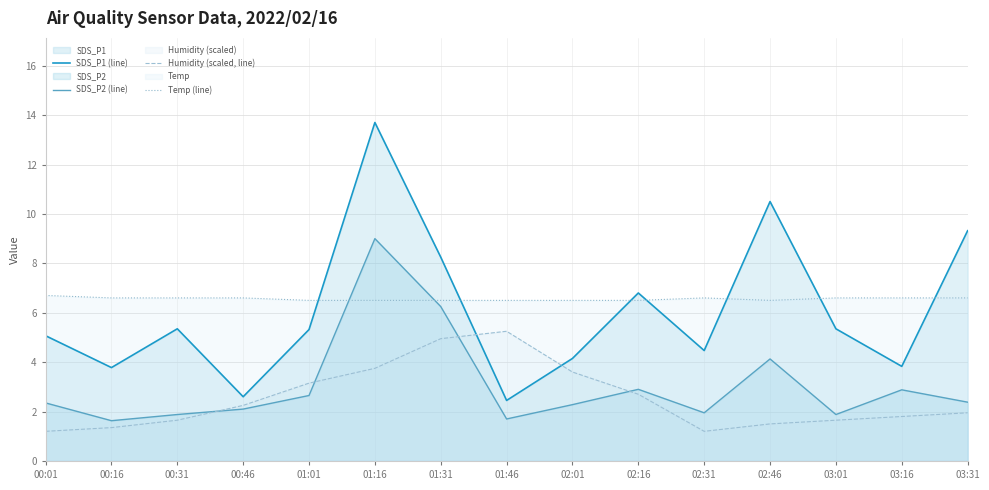

Where is SDS_P1 (line) nearest to the value 8?

01:31